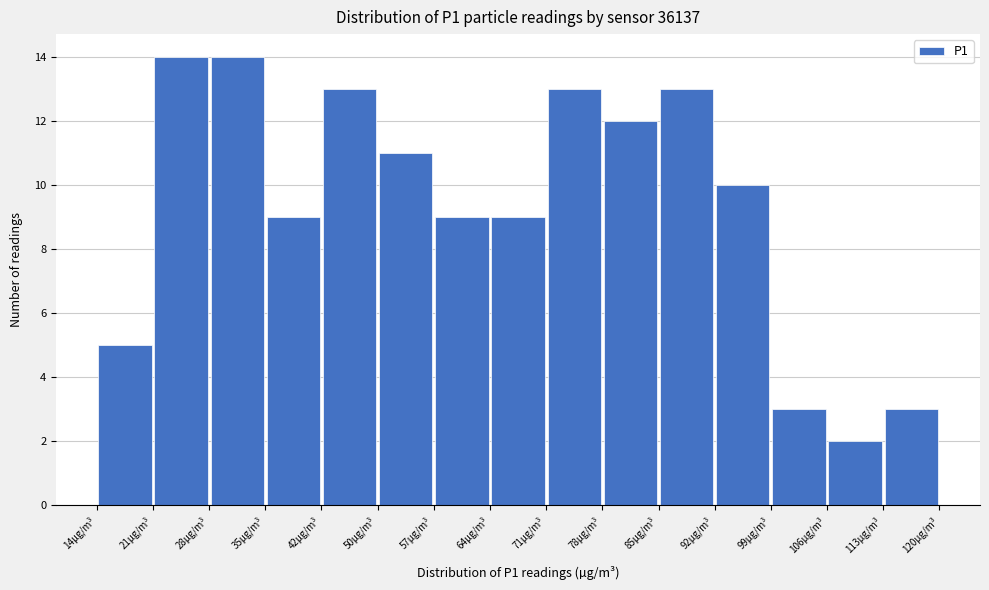

Reading left to right, list every bar in this chart as the range it spans on the x-axis followed by its height. Neither the bar edges nor the heights are printed on the chart, so give them approximately, as read against the axes.

14 to 21: 5
21 to 28: 14
28 to 35: 14
35 to 42: 9
42 to 50: 13
50 to 57: 11
57 to 64: 9
64 to 71: 9
71 to 78: 13
78 to 85: 12
85 to 92: 13
92 to 99: 10
99 to 106: 3
106 to 113: 2
113 to 120: 3